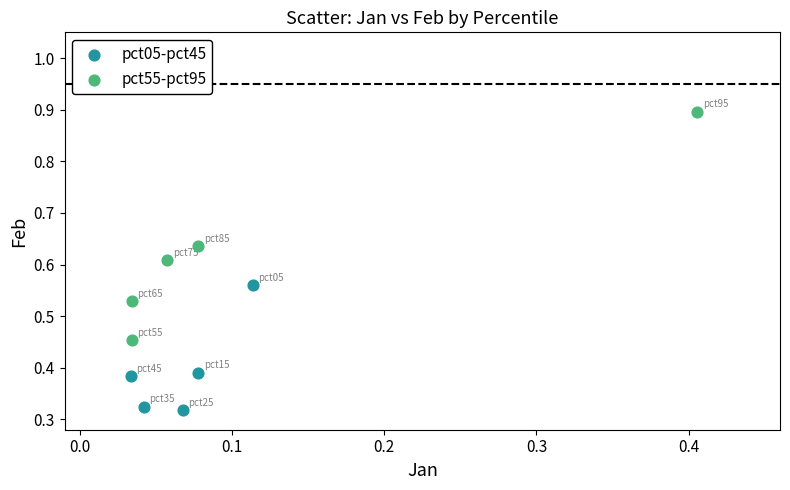

Which series reaches the maximum Y coordinate?

pct55-pct95